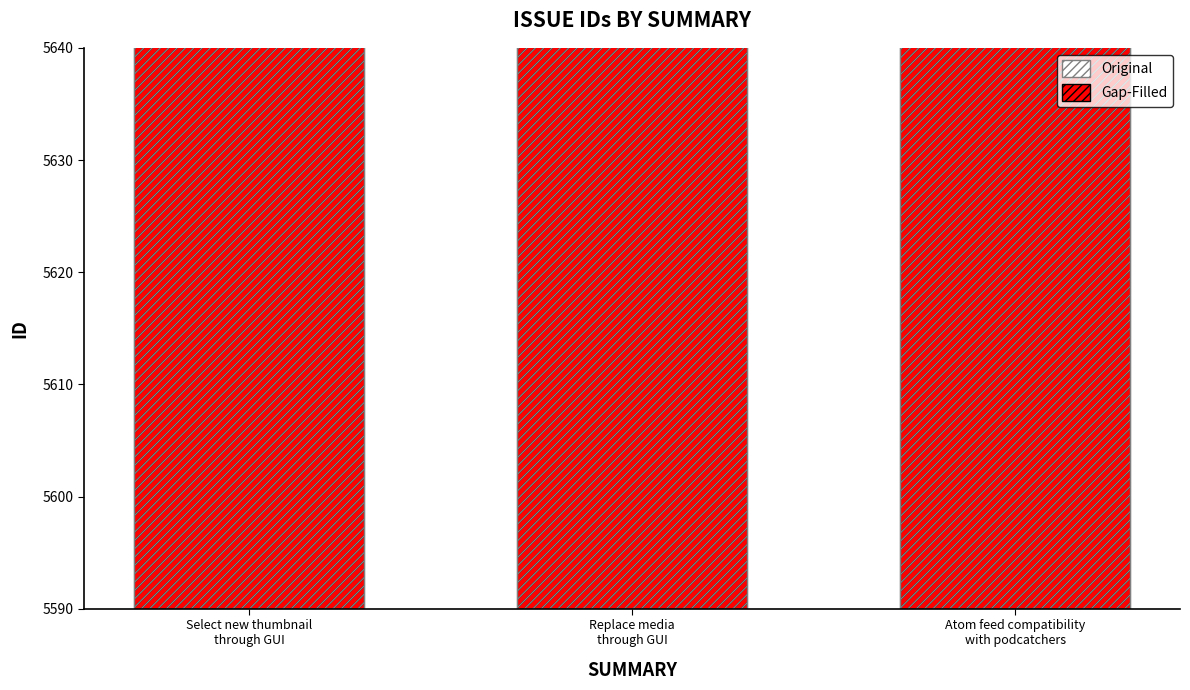

What is the label of the 1st bar from the right?

Atom feed compatibility
with podcatchers